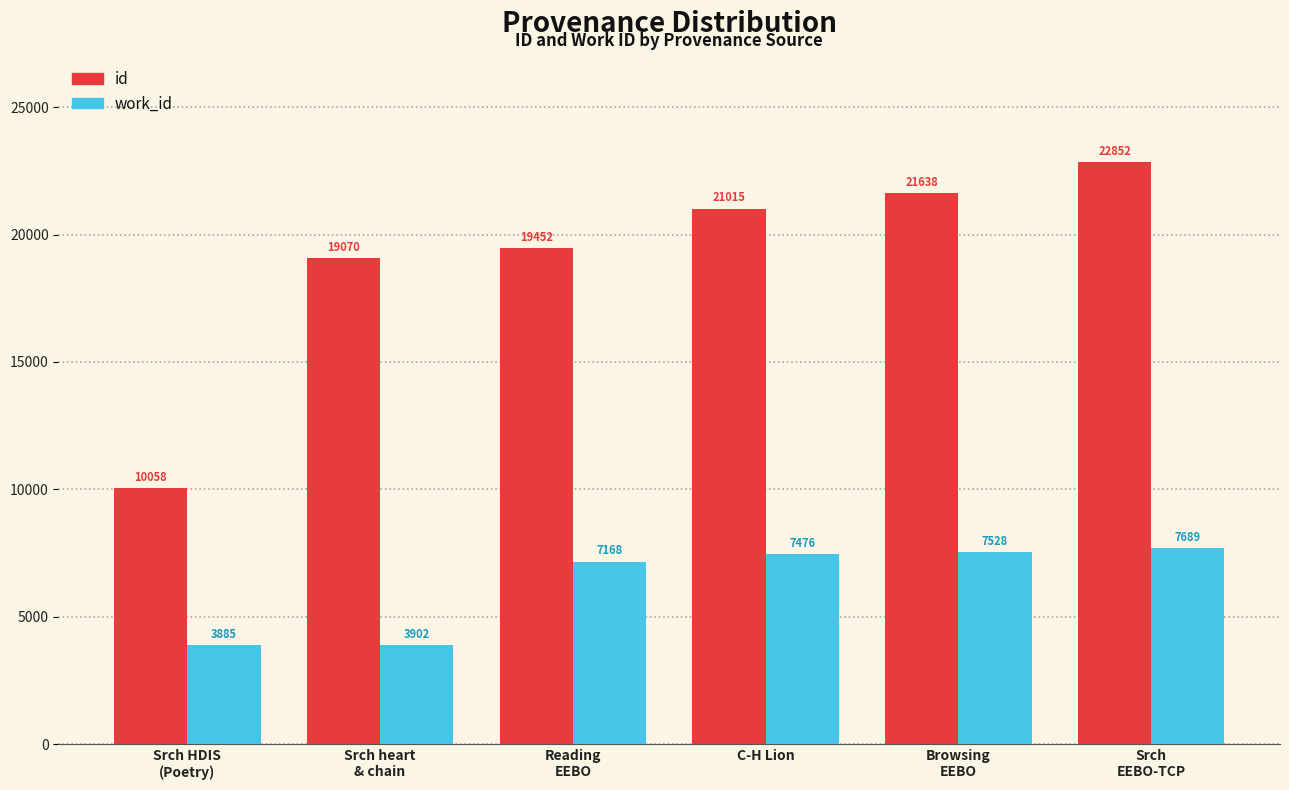

Is it true that work_id equals 3902 at Srch heart
& chain?

True